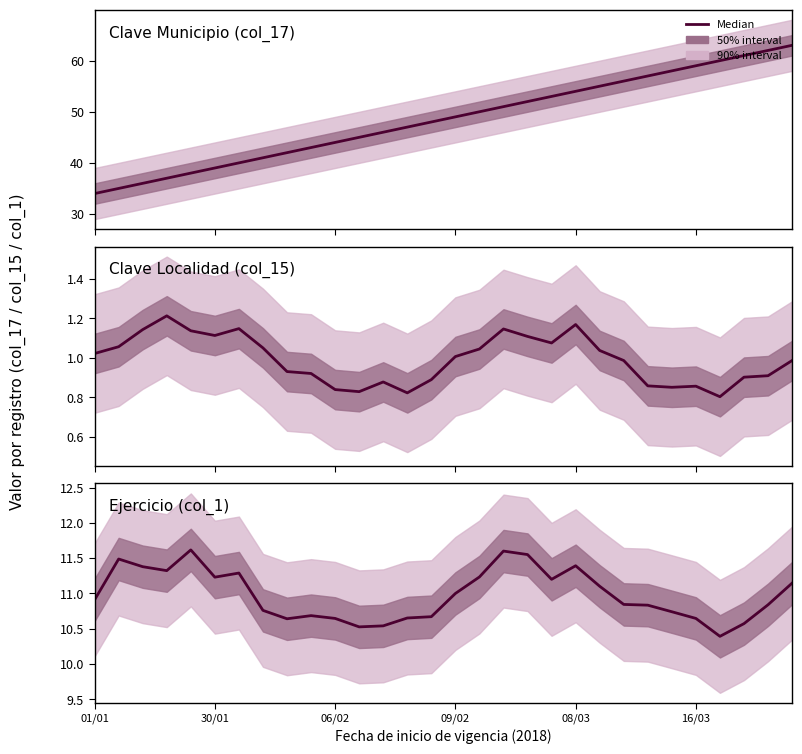

What is the average value of the Ejercicio (col_1) series?

11.0